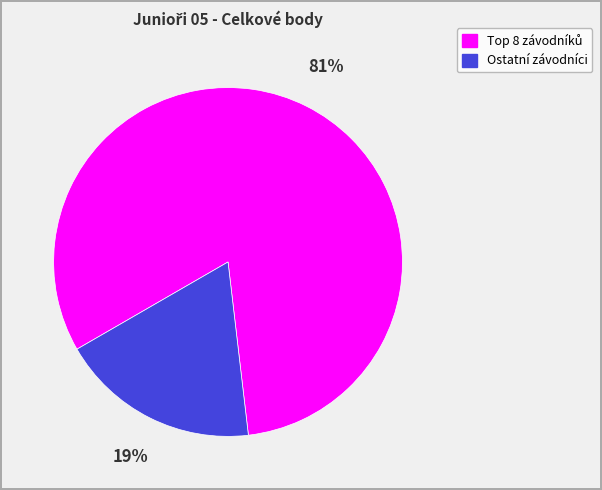

Is there a majority slice in this chart?

Yes